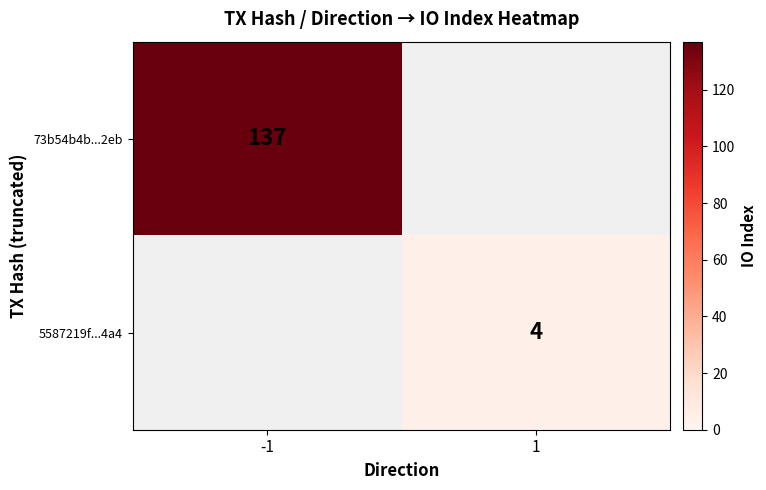

The value of 73b54b4b...2eb at -1 is 193. True or false?

False